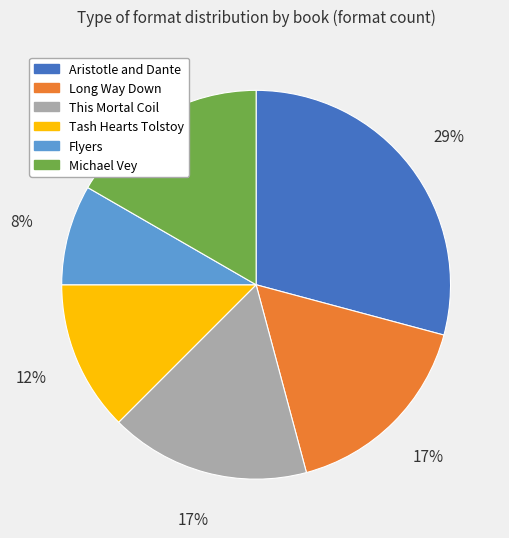

What percentage is the Aristotle and Dante slice, to the nearest percent?

29%